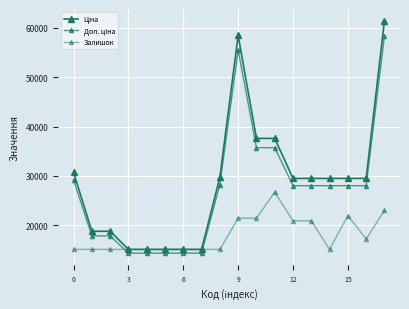

How many interior local valleys does the Залишок series have?

2